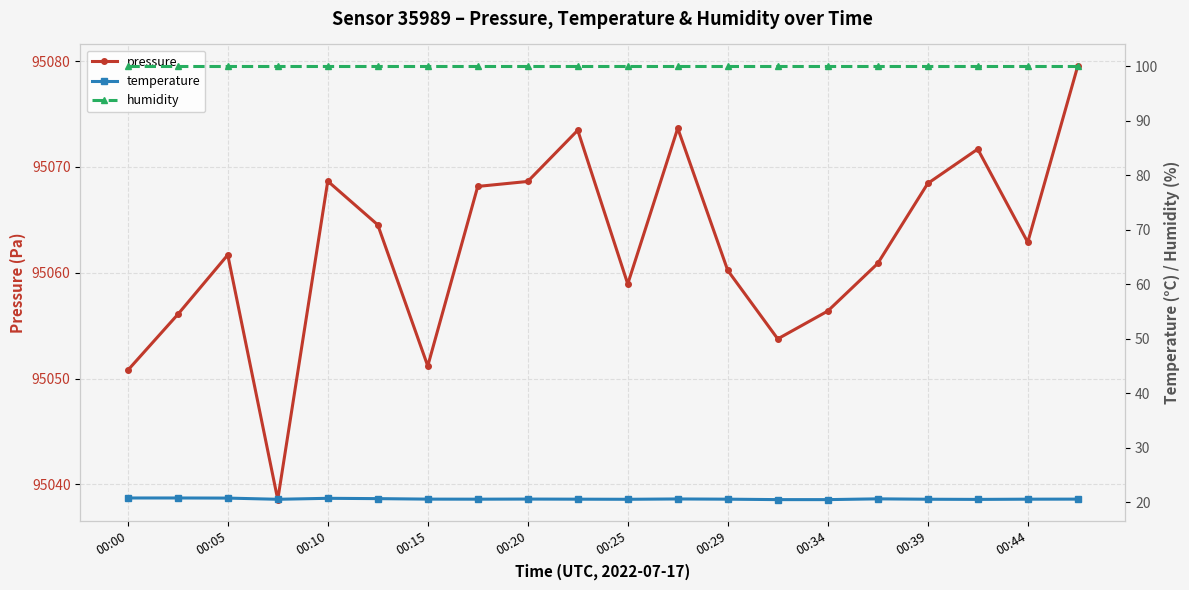

What is the maximum value for pressure?

95079.5